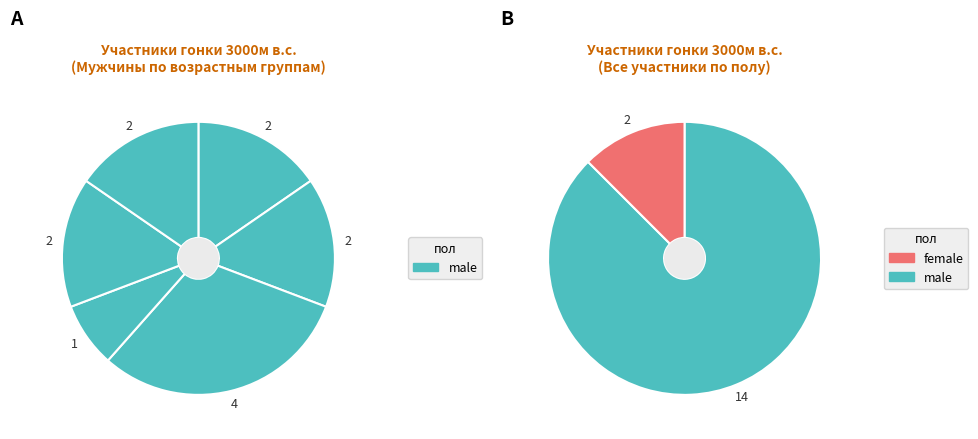

What is the ratio of the value at female to the value at male?

0.1